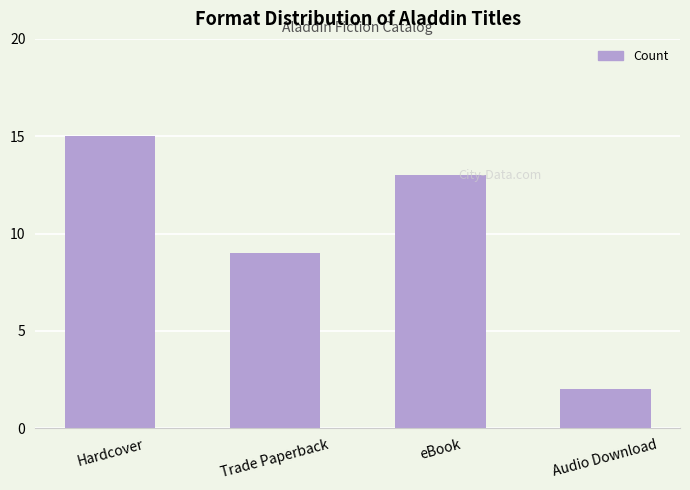

What is the label of the 3rd bar from the left?

eBook